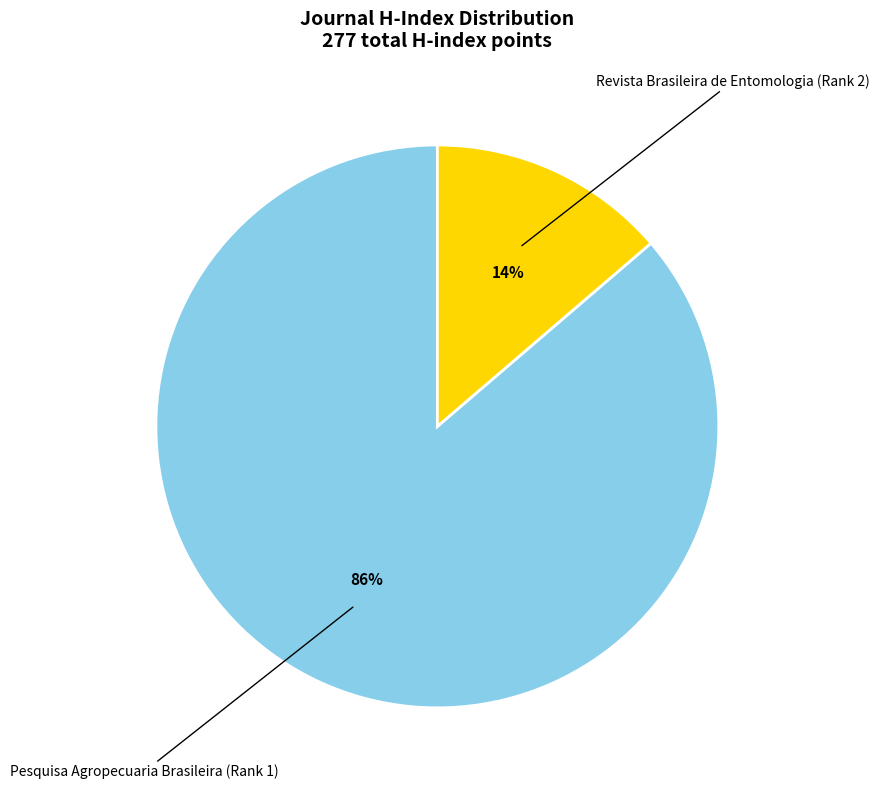

To the nearest percent, what is the average slice percentage?

50%